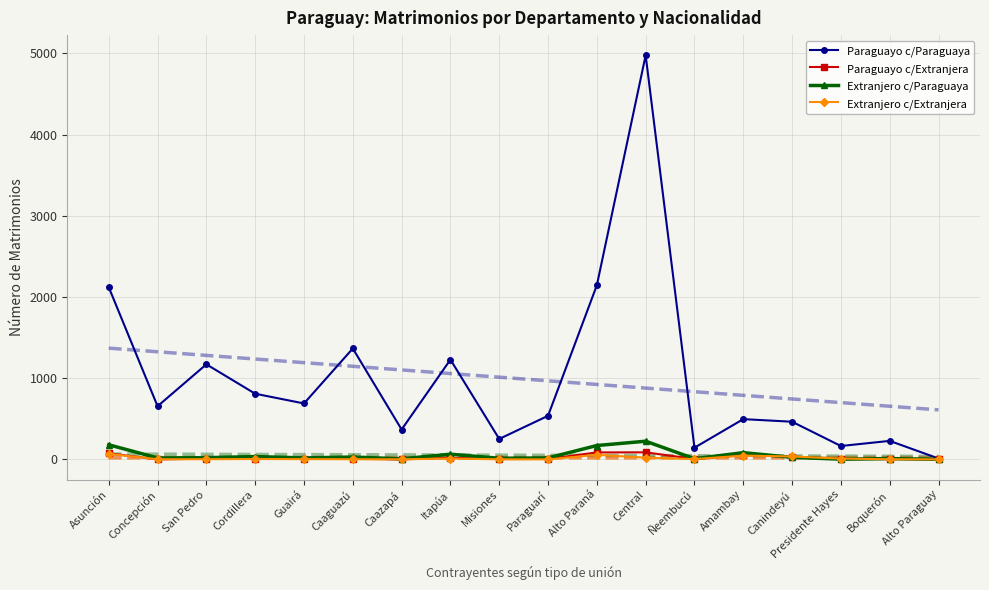

Which series has the largest range (max minus min)?

Paraguayo c/Paraguaya